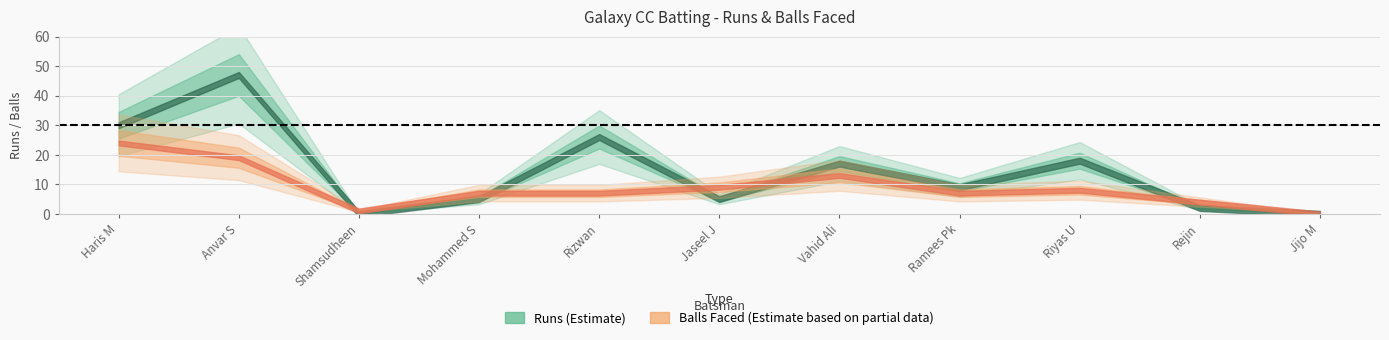

Does the chart have visible grid lines?

Yes